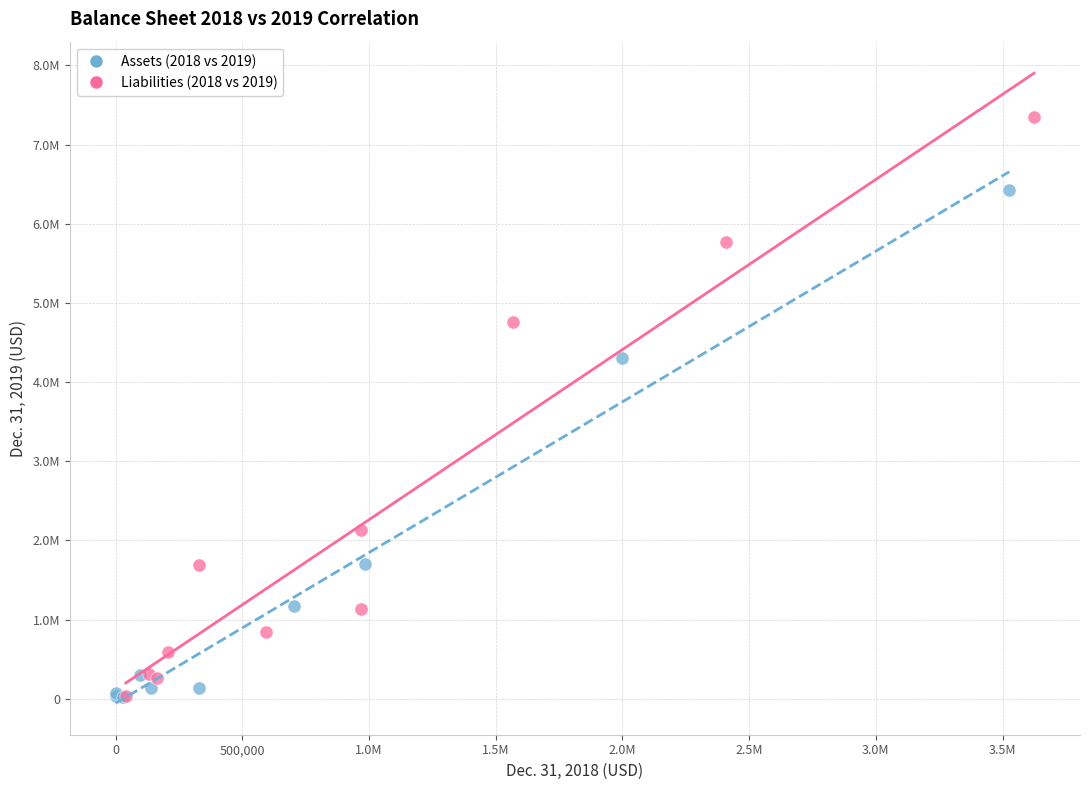

What are all the series names shown in the legend?

Assets (2018 vs 2019), Liabilities (2018 vs 2019)